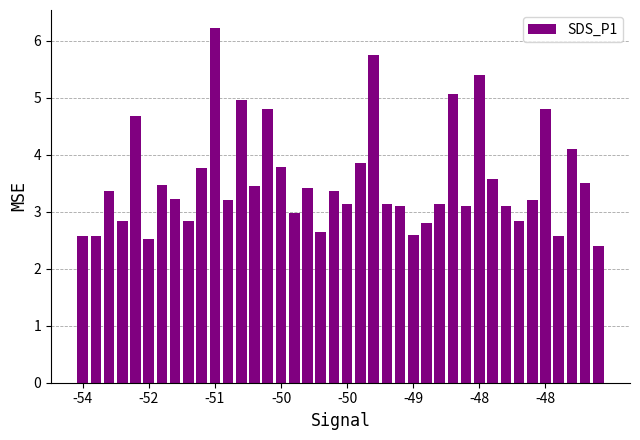

What is the maximum value shown in the chart?

6.2